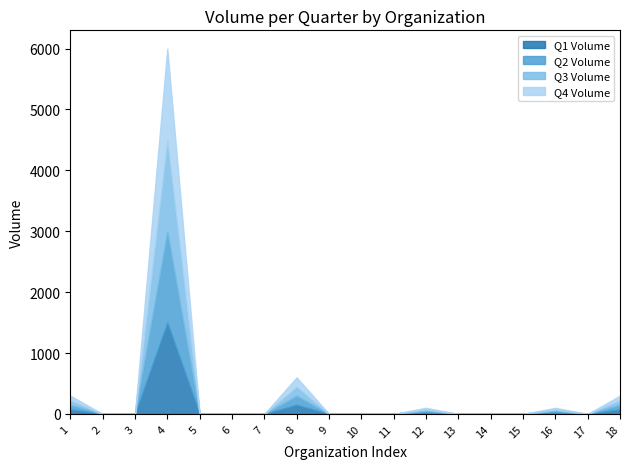

At 18, list the series in order from largest to smallest.

Q1 Volume, Q2 Volume, Q3 Volume, Q4 Volume